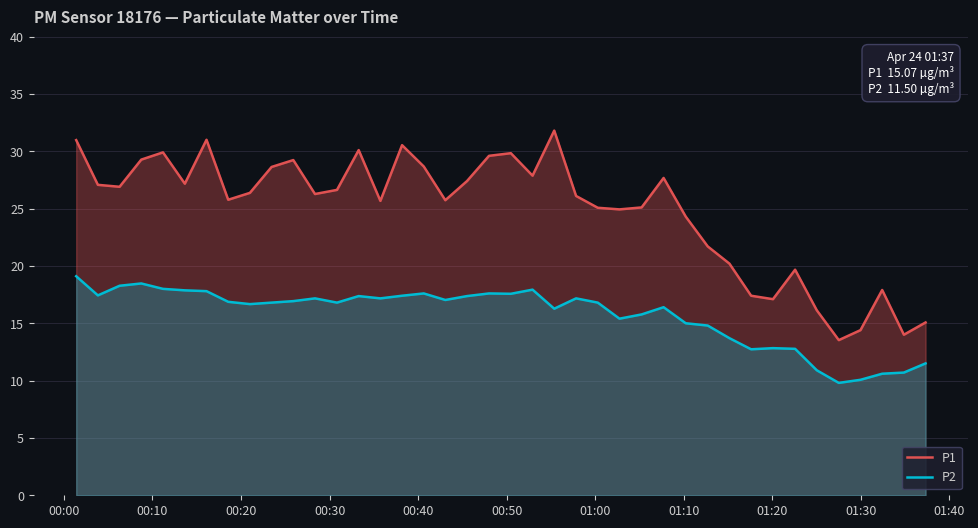

What is the greatest value displayed?

31.8